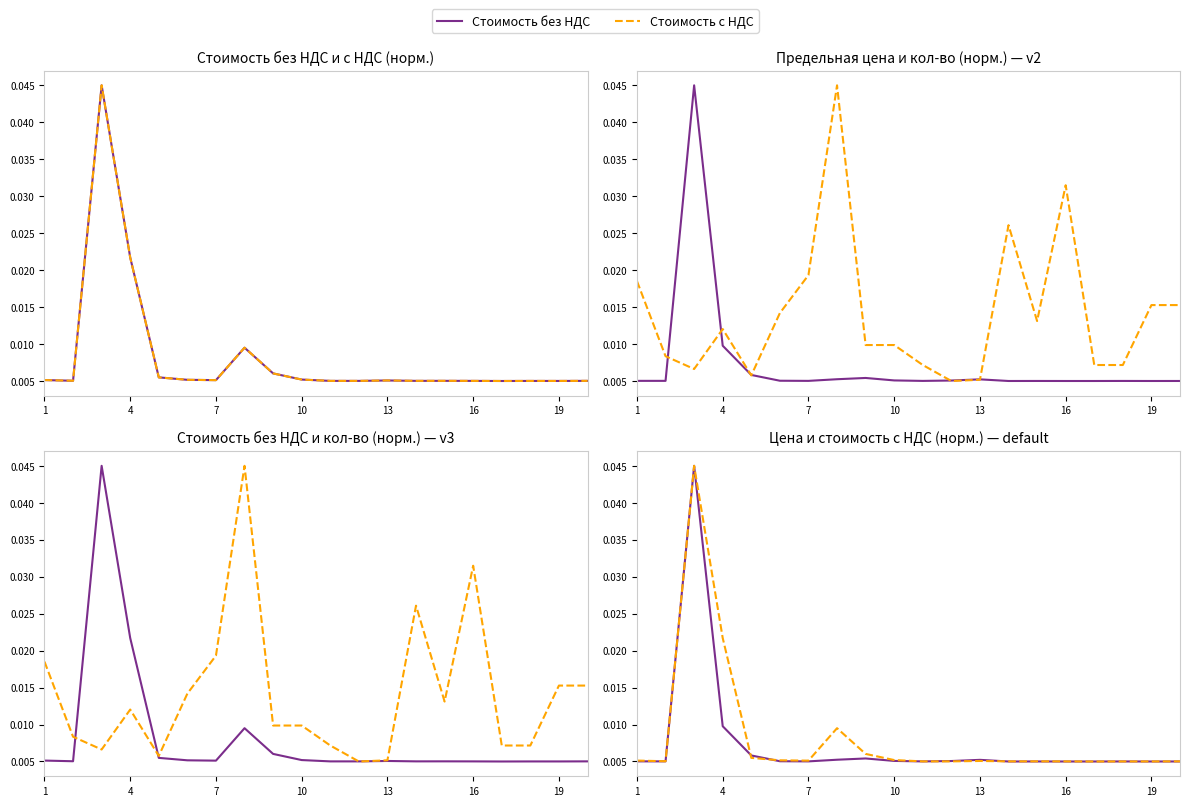

Which series ends up on top after the final intersection of Стоимость с НДС and Стоимость без НДС?

Стоимость с НДС